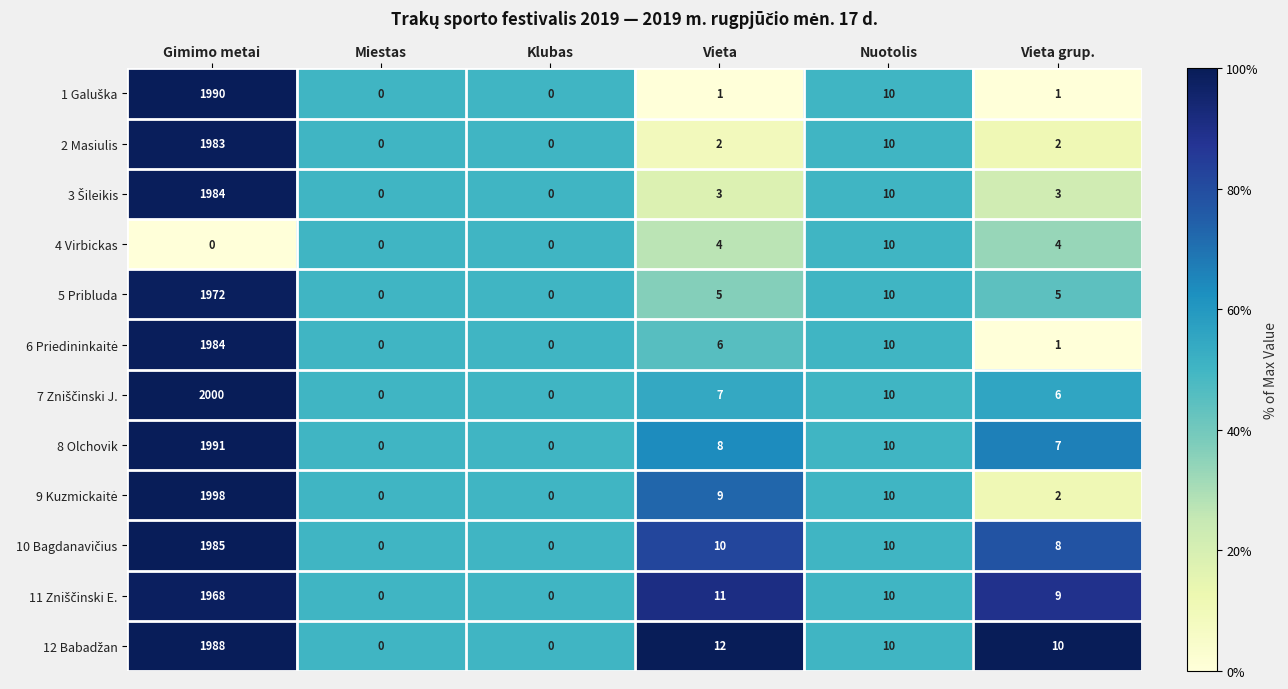

Where is 8 Olchovik nearest to the value 995?

Nuotolis